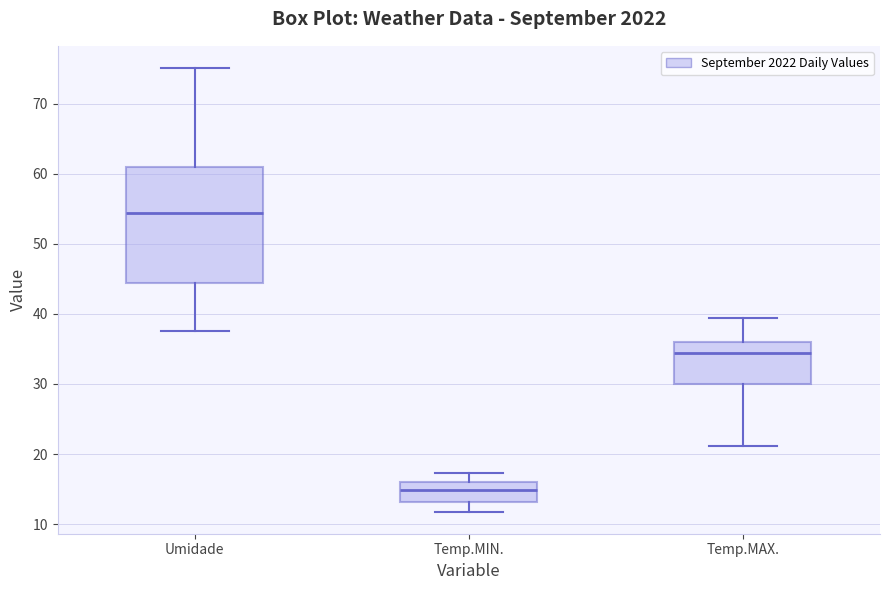

Reading left to right, transcribe this box plot: for each box, give where its median line is, the range the box spans, and where its two whiskers end, as read against the y-axis. The values are not printed on the chart, so give them approximately, as read against the axis.

Umidade: median 54, box 44 to 61, whiskers 38 to 75
Temp.MIN.: median 15, box 13 to 16, whiskers 12 to 17
Temp.MAX.: median 34, box 30 to 36, whiskers 21 to 39